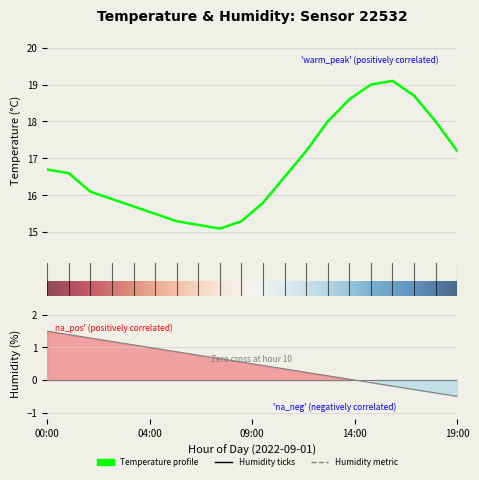

List the labels in order of value, smallest first.

08:00, 07:00, 06:00, 09:00, 05:00, 04:00, 10:00, 03:00, 02:00, 11:00, 01:00, 00:00, 12:00, 19:00, 13:00, 18:00, 14:00, 17:00, 15:00, 16:00